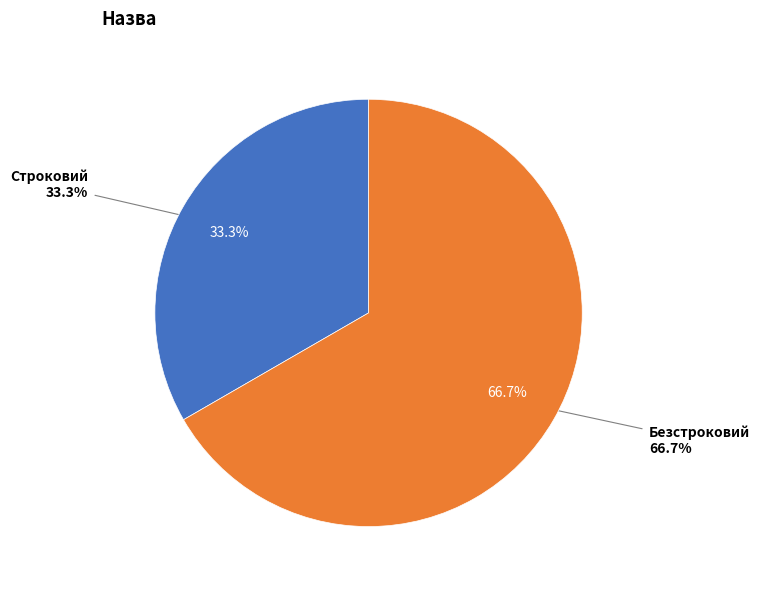

To the nearest percent, what is the difference between the Строковий and Безстроковий slice percentages?

33%